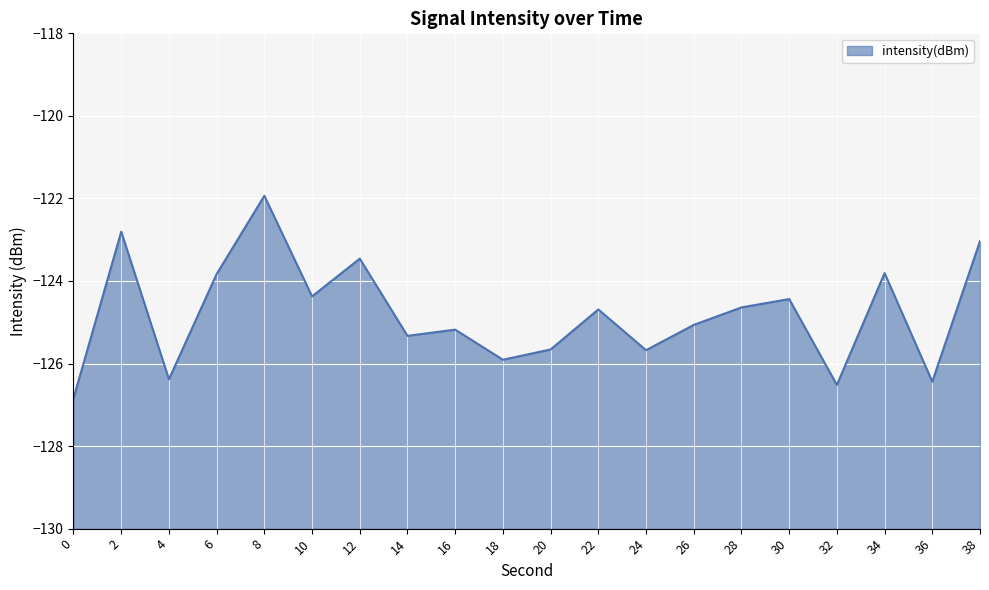

True or false: the data has more than 2 interior local peaks.

True